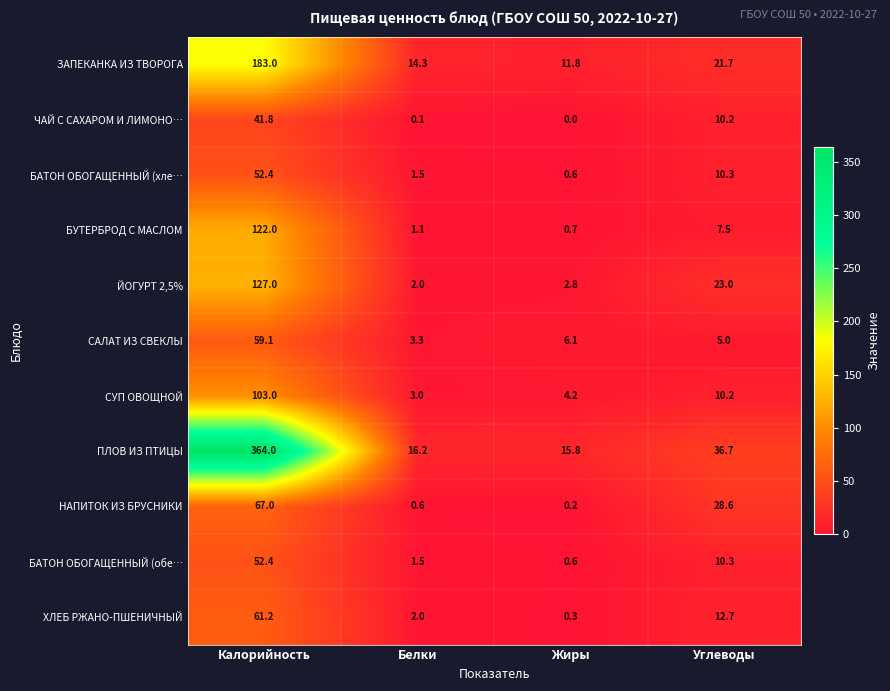

What is the difference between the maximum and minimum values in the БАТОН ОБОГАЩЕННЫЙ (хле… series?

51.8